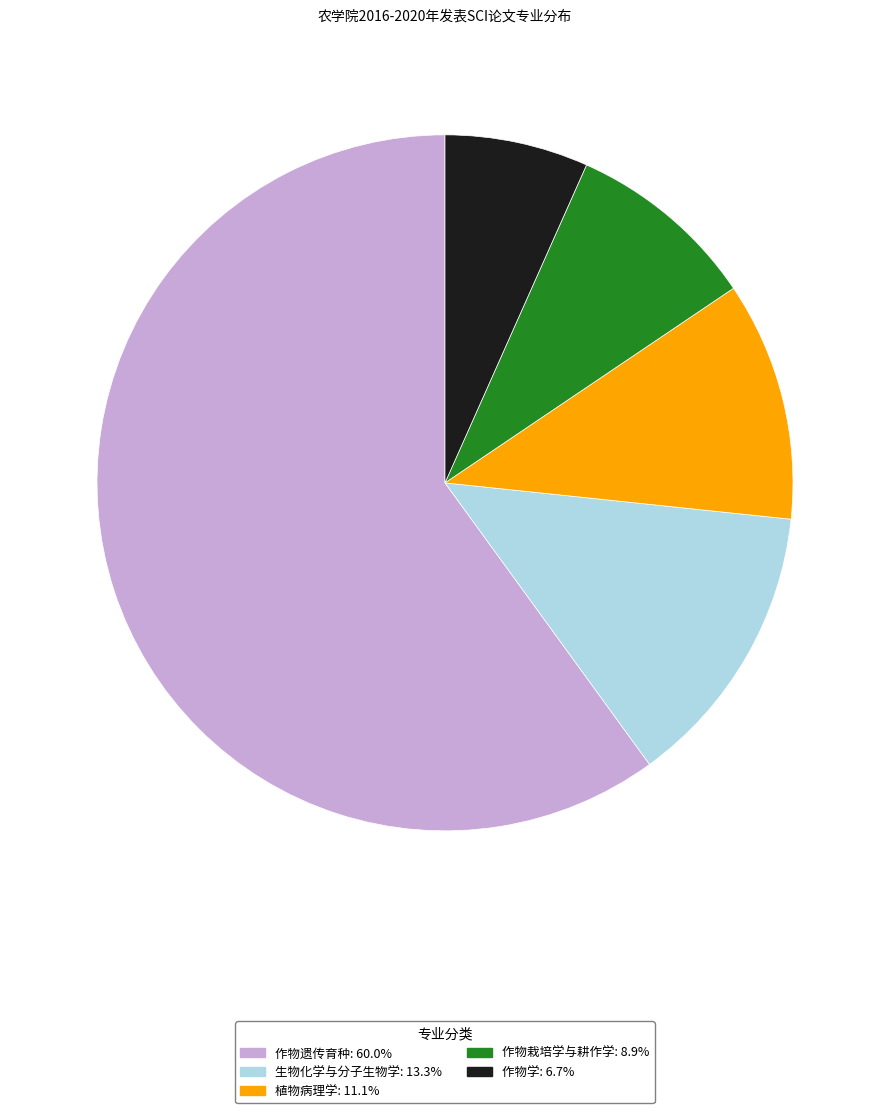

Between 作物遗传育种 and 植物病理学, which is larger?

作物遗传育种